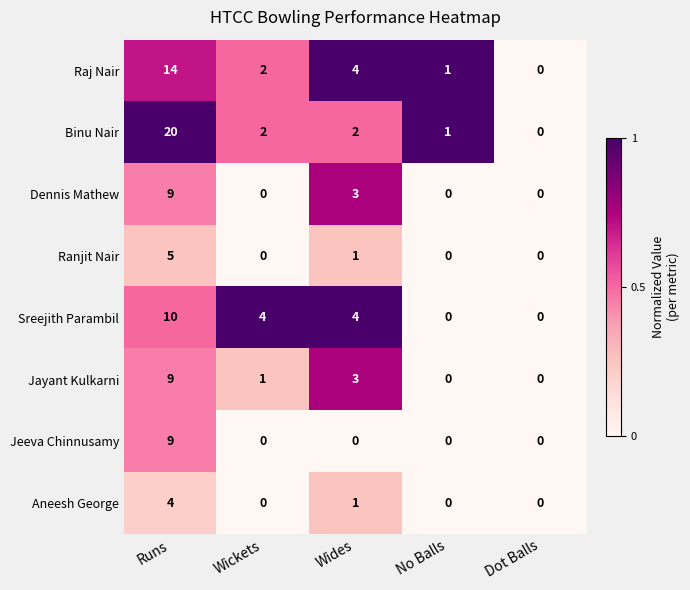

At which label is Dennis Mathew closest to 4?

Wides